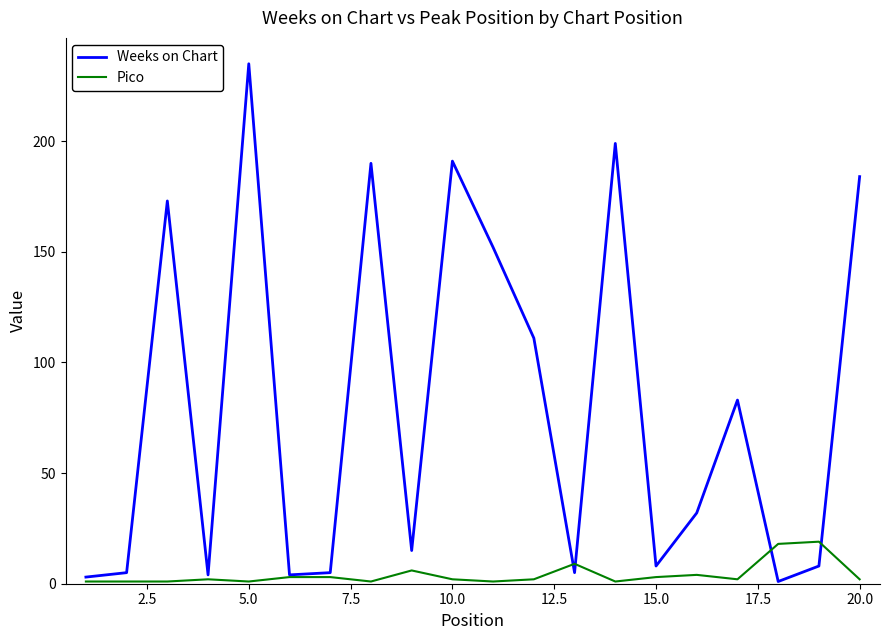

Which series has the largest range (max minus min)?

Weeks on Chart